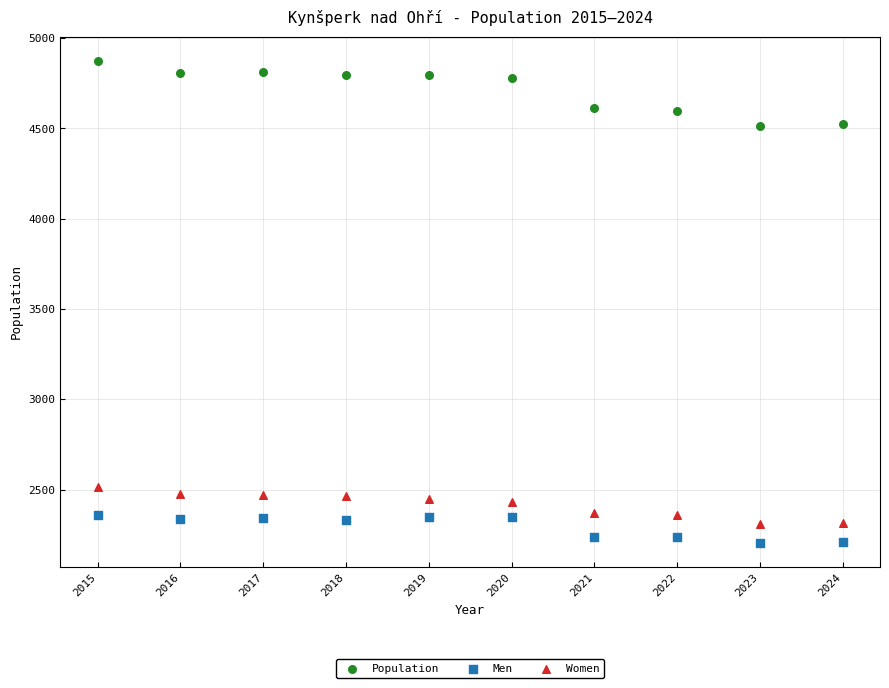

Across all data points, what is the range of Y values (max minus min)?

2669